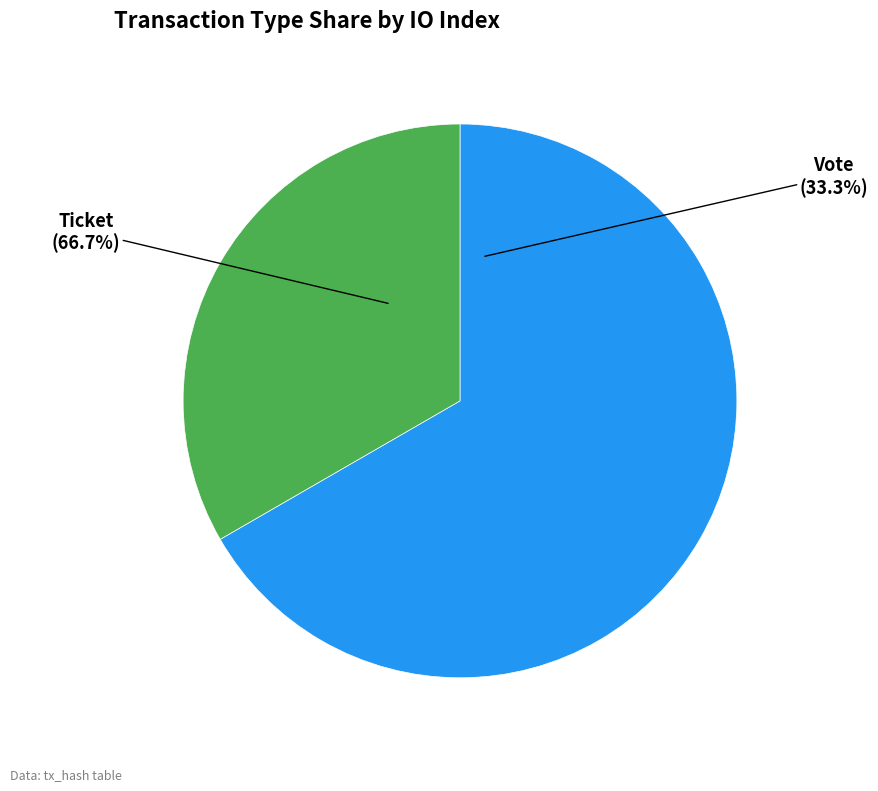

Does Ticket account for over 50% of the chart?

Yes